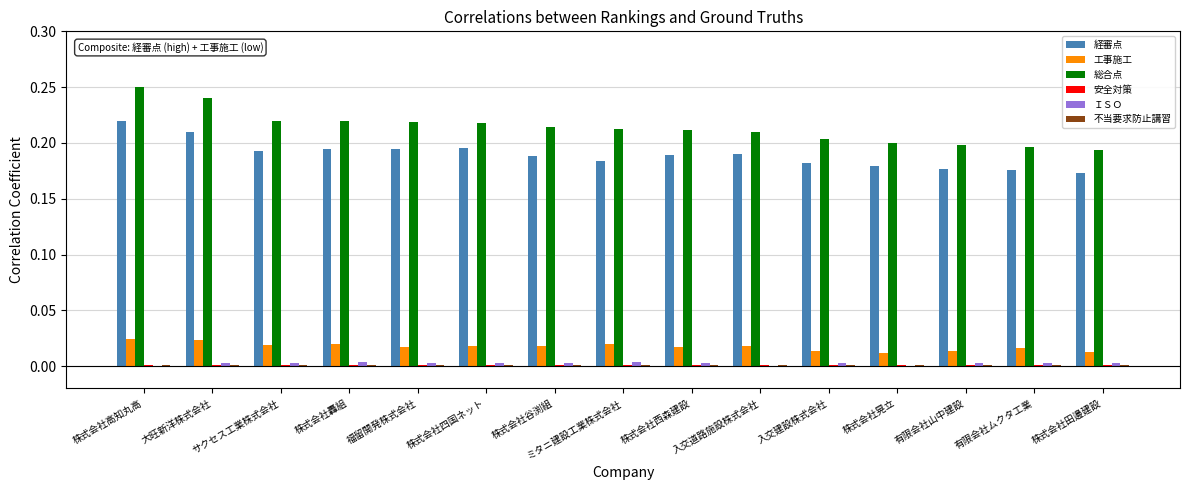

Which category has the highest value across all series?

株式会社高知丸高